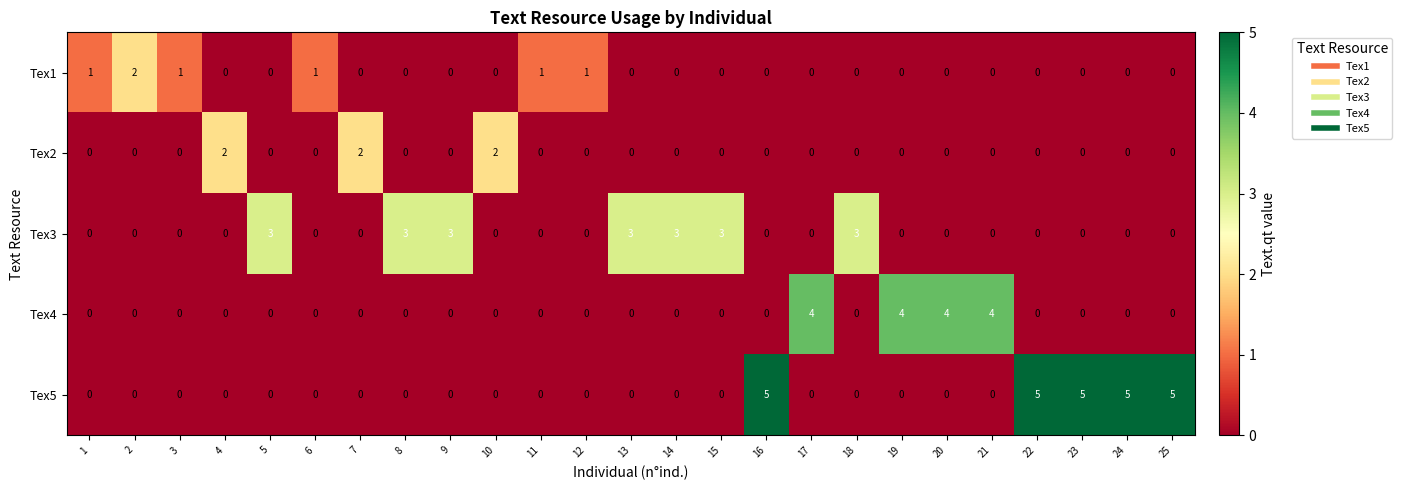

How many data points does each series have?

25